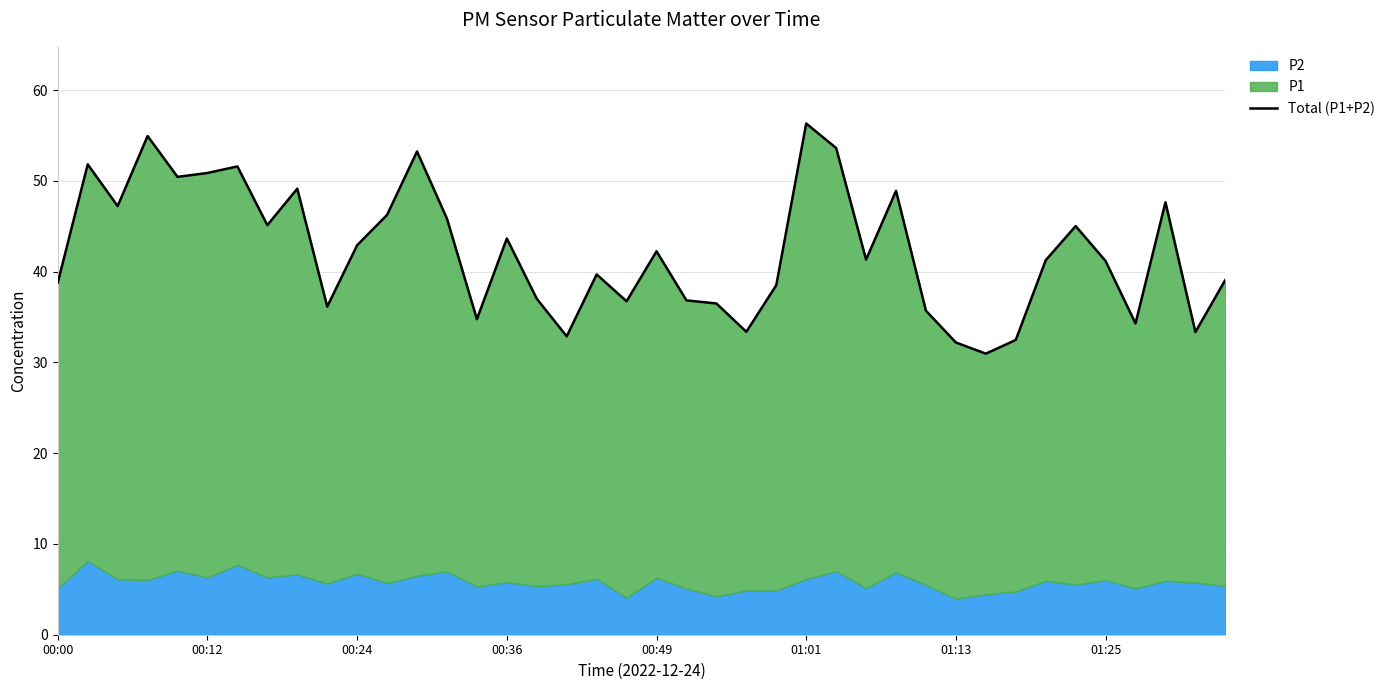

How many points are higher than both their immediate neighbors (excluding endpoints)?

12